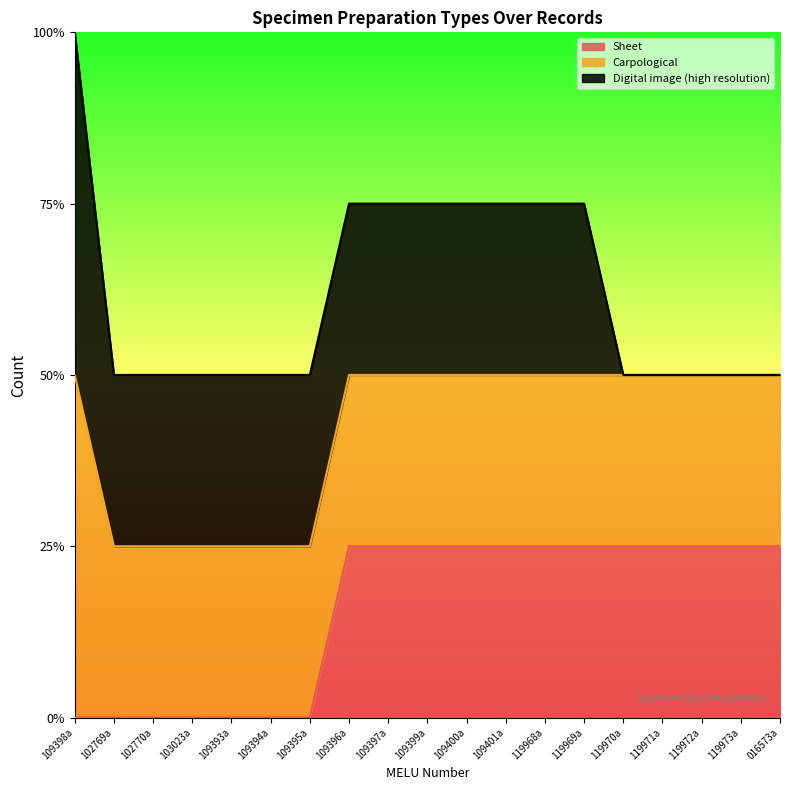

Which has a higher value, MELUD109396a or MELUD119972a?

MELUD109396a